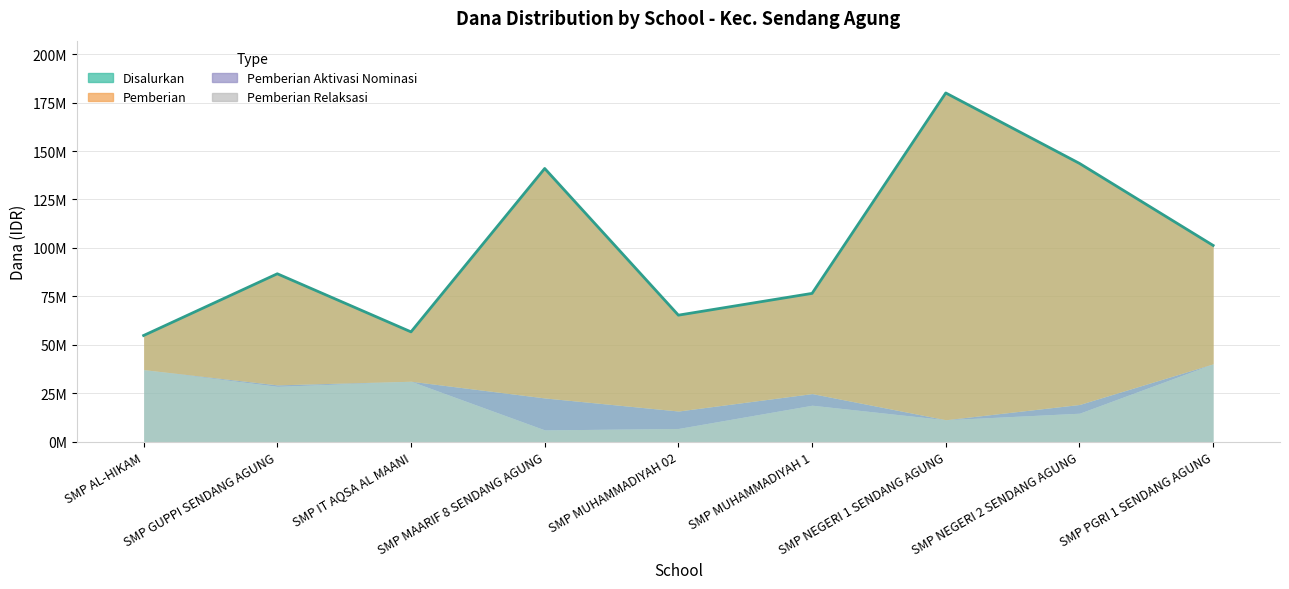

What is the sum of all values?

905625000